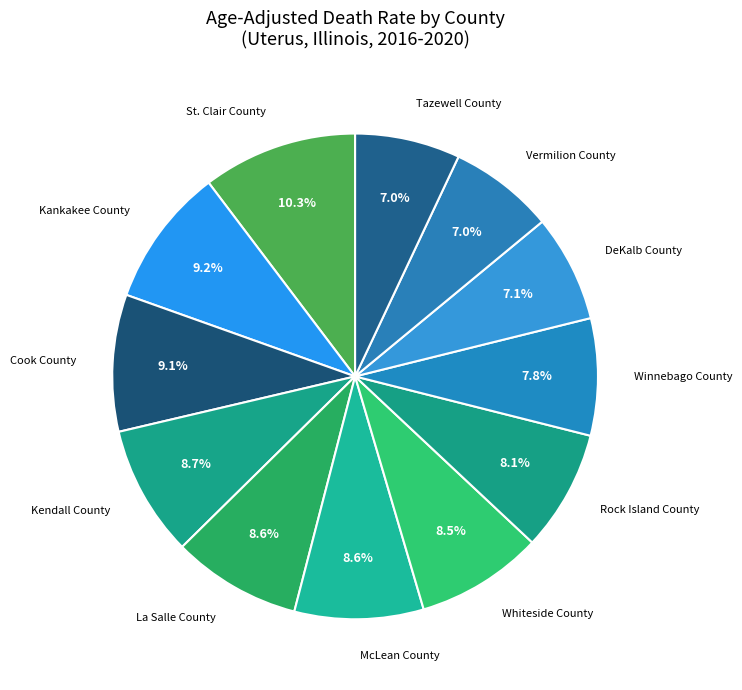

Does any single category account for the majority?

No